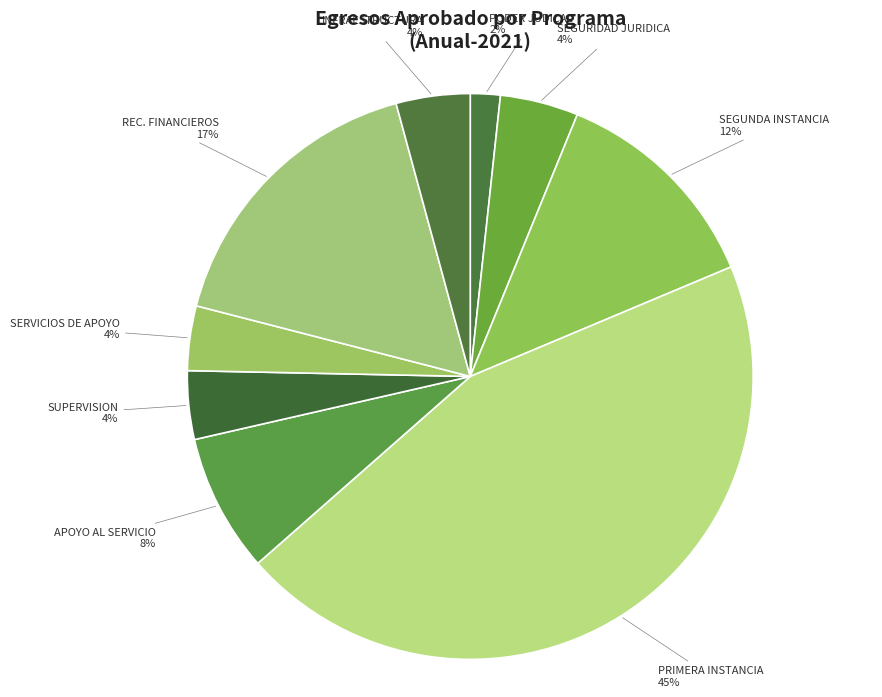

To the nearest percent, what is the difference between the largest and smallest slice percentages?

43%